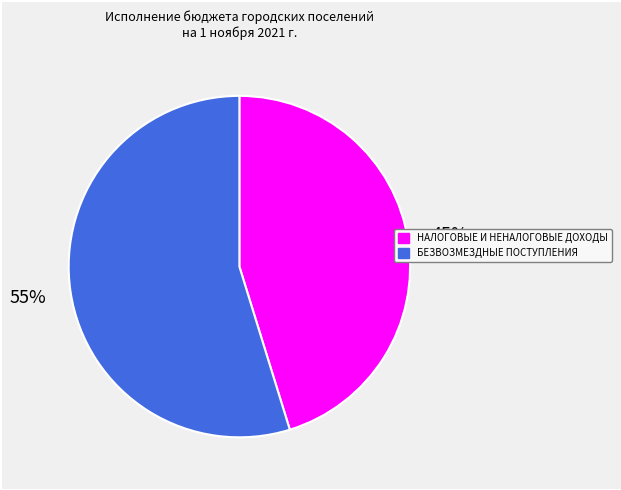

To the nearest percent, what is the average slice percentage?

50%